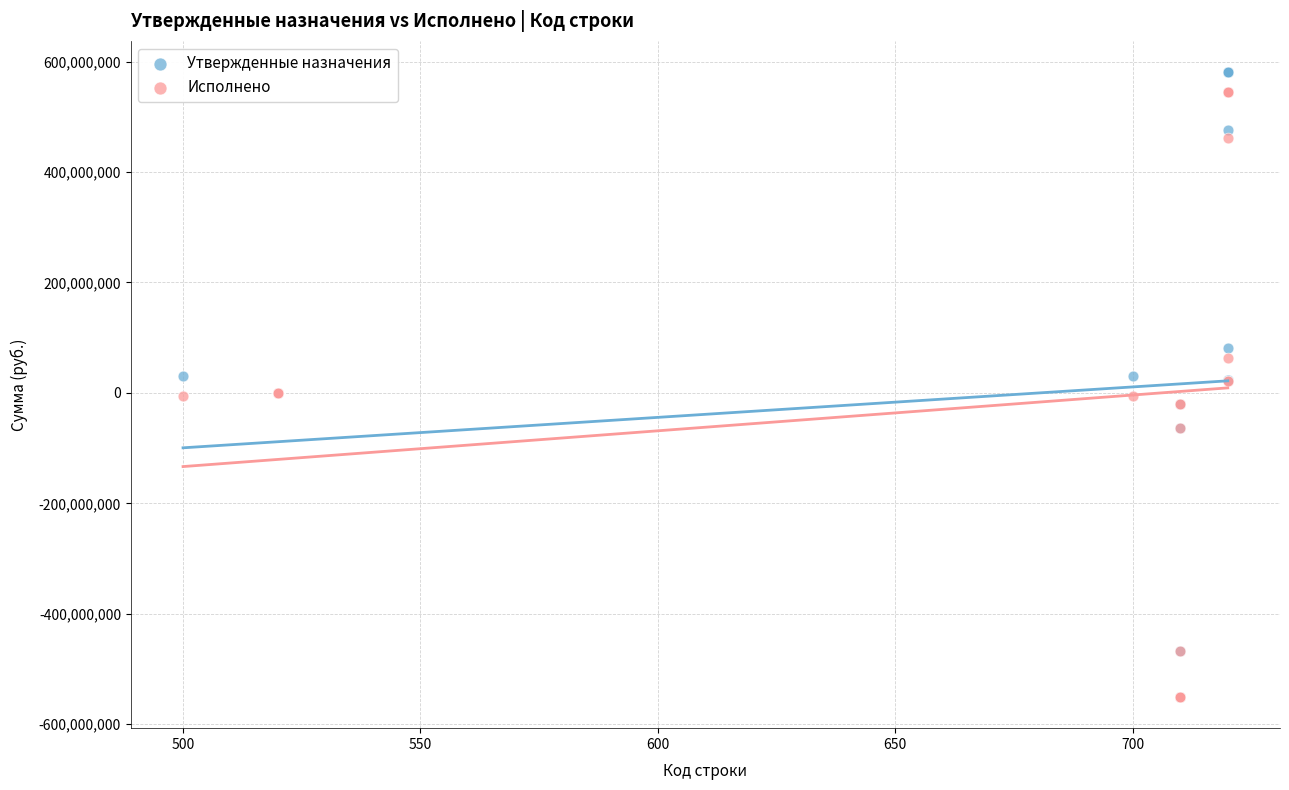

What are all the series names shown in the legend?

Утвержденные назначения, Исполнено